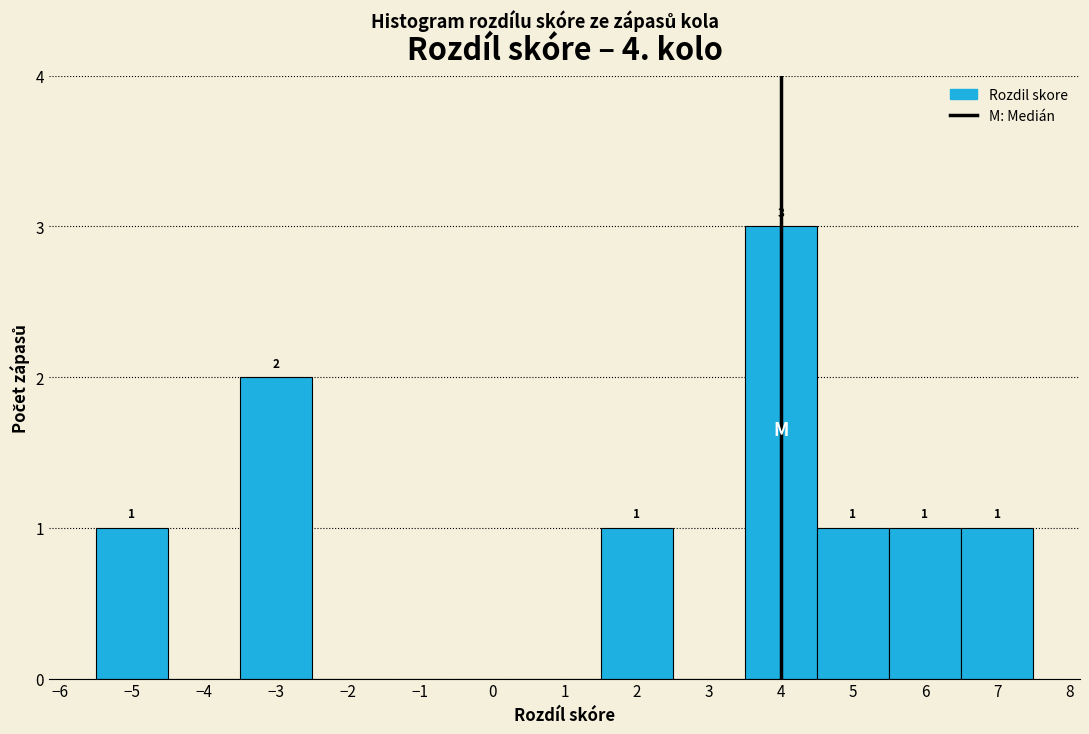

Which range on the x-axis has the tallest bar?

3.5 to 4.5